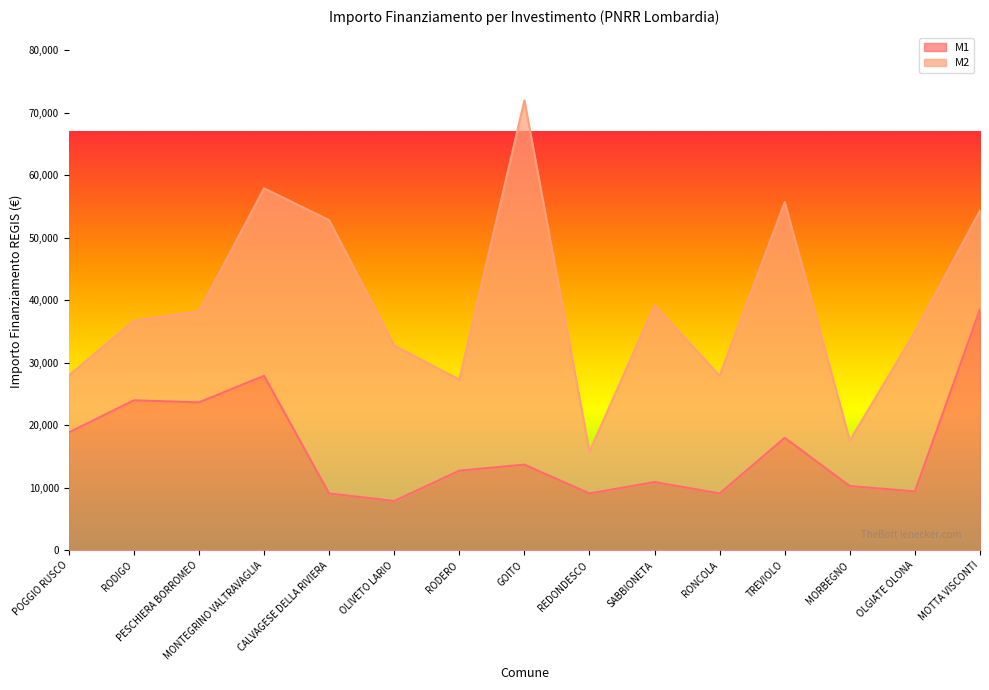

What is the value of the 8th point from the left?

13712